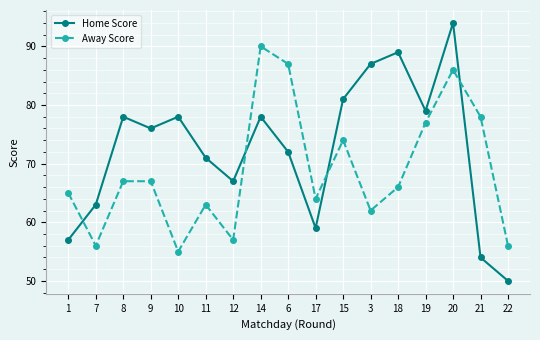

True or false: Home Score and Away Score intersect in this chart.

True